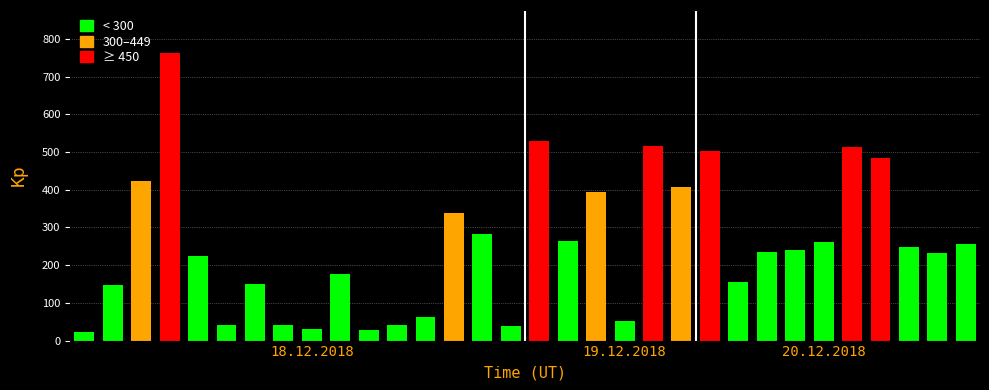

What is the minimum value shown in the chart?

22